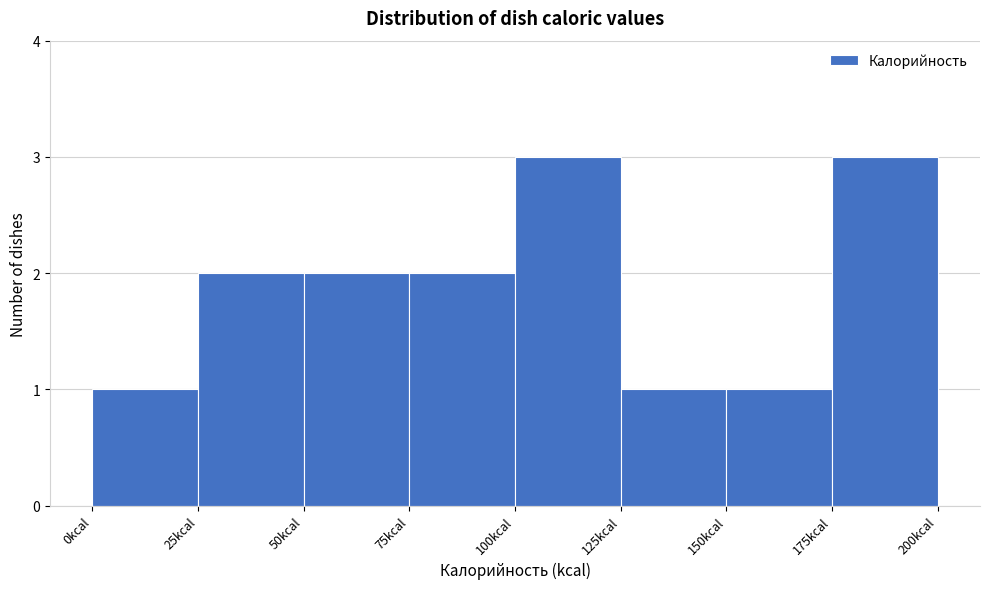

Reading left to right, list every bar in this chart as the range it spans on the x-axis followed by its height. The values are not printed on the chart, so give them approximately, as read against the axis.

0 to 25: 1
25 to 50: 2
50 to 75: 2
75 to 100: 2
100 to 125: 3
125 to 150: 1
150 to 175: 1
175 to 200: 3